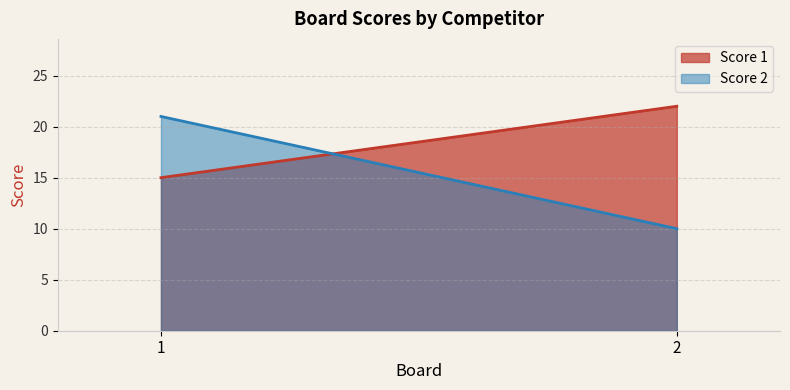

What is the minimum value shown in the chart?

10